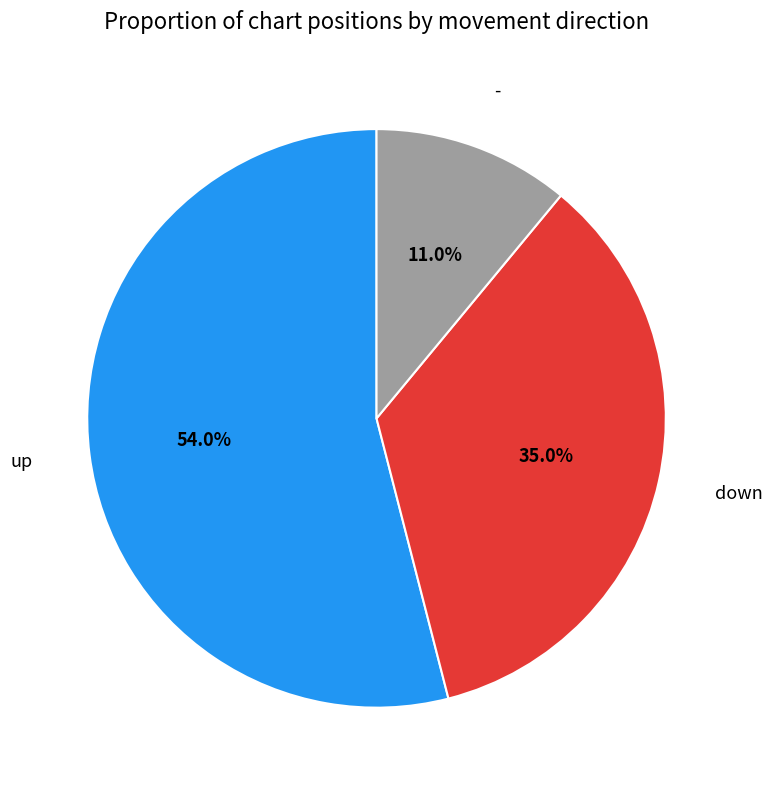

Rank the categories by value from lowest to highest.

-, down, up